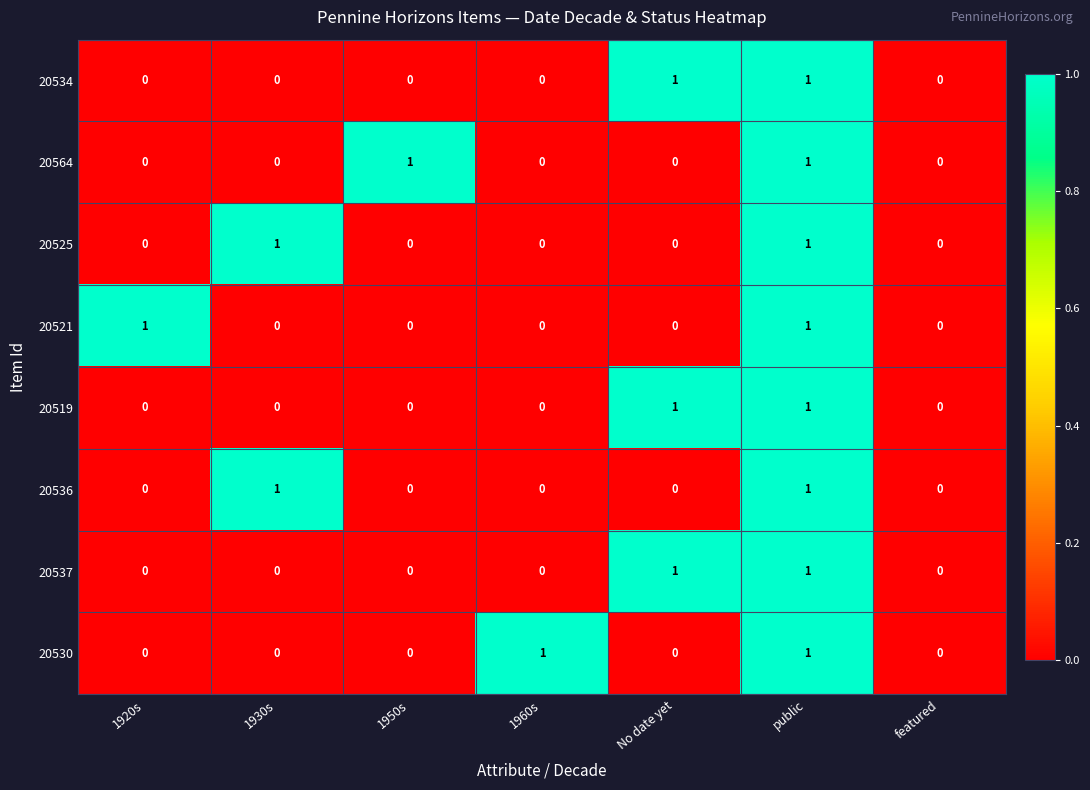

Count the 20519 values in the range 0 to 1.

7